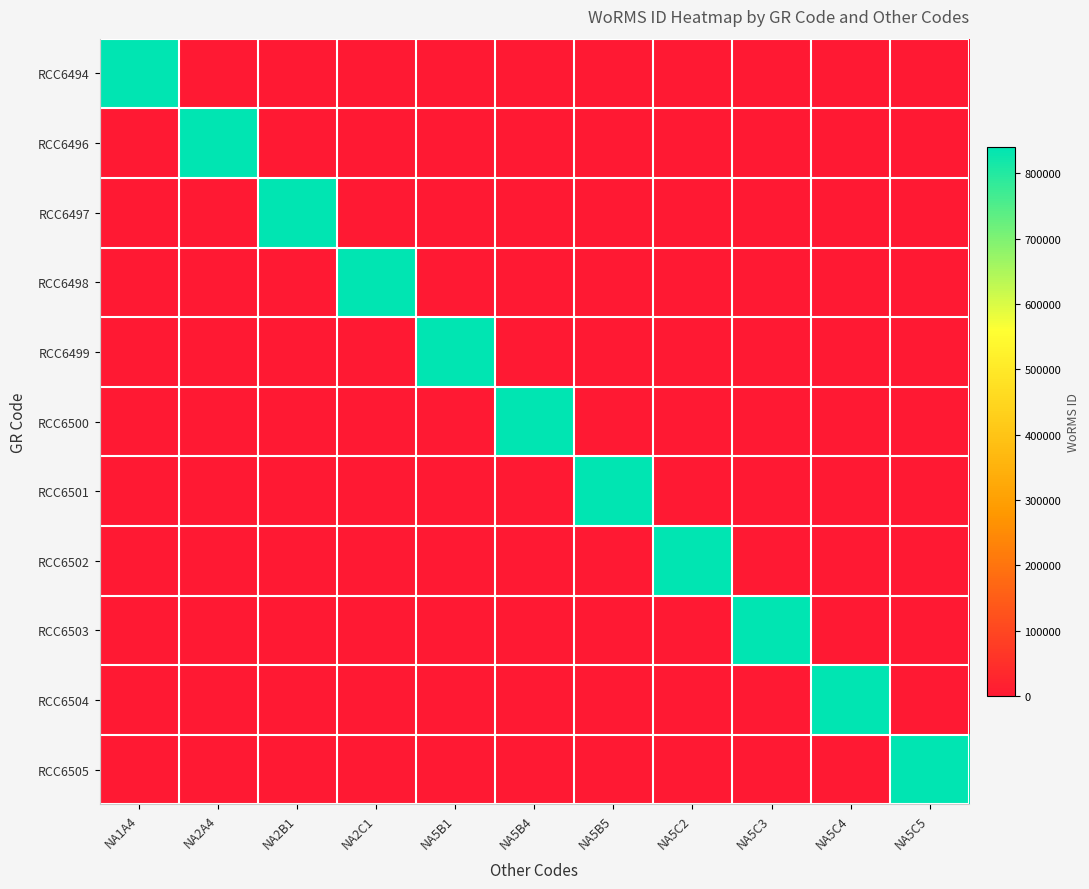

Which series changed the most between NA5C3 and NA5C4?

RCC6503